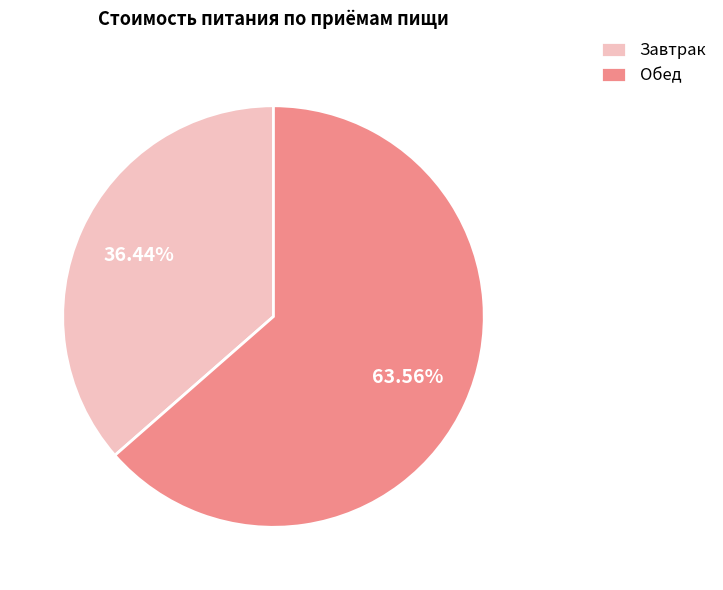

Is the sum of Завтрак and Обед greater than half?

Yes